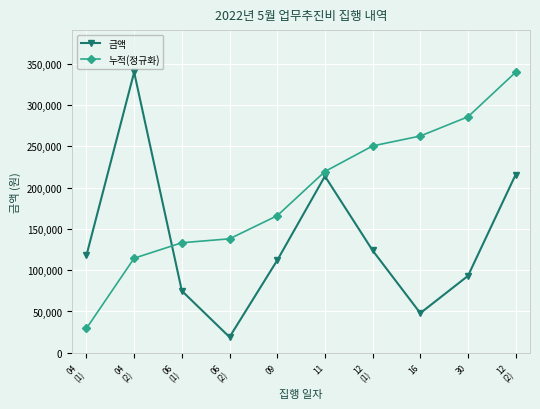

Which series has the largest total across all categories?

누적(정규화)